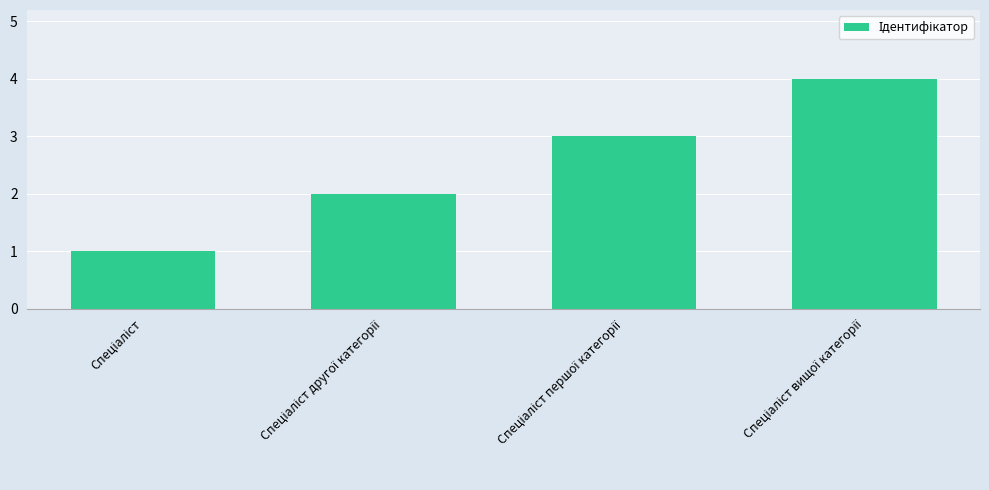

What is the sum of all values?

10